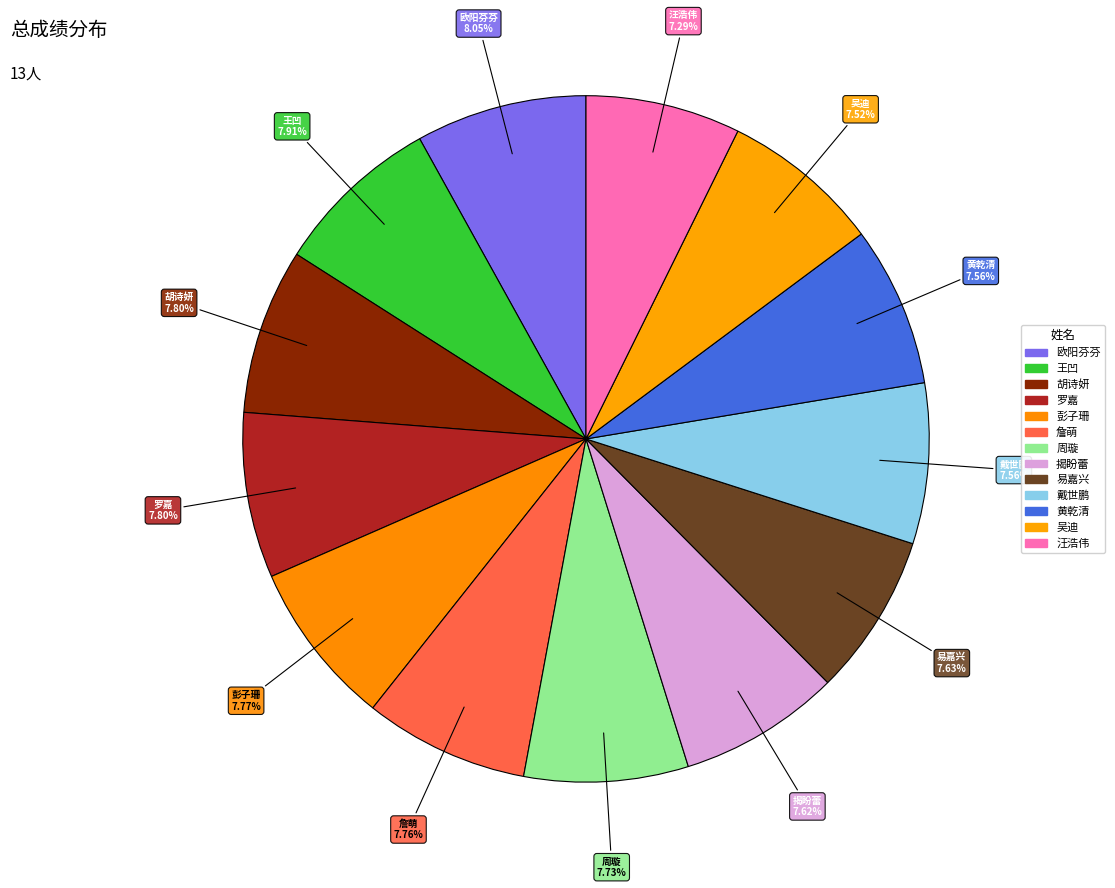

What is the change in value from 易嘉兴 to 黄乾清?

-2.5